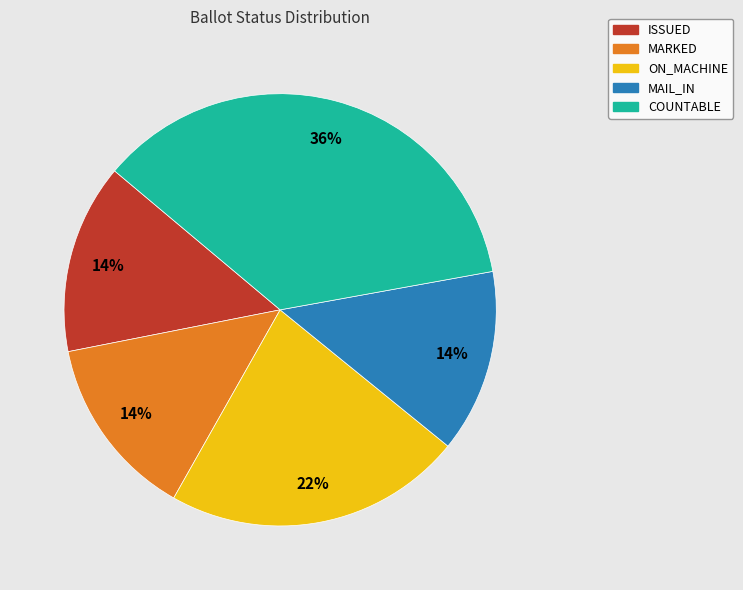

To the nearest percent, what percentage of the pie is MAIL_IN?

14%